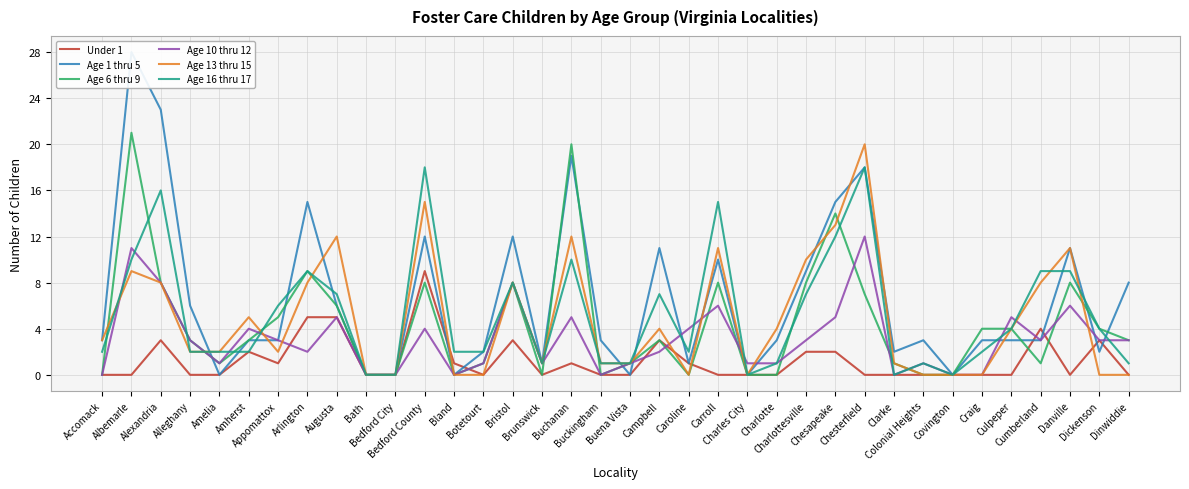

How many intersections are there between Age 10 thru 12 and Age 6 thru 9?

11